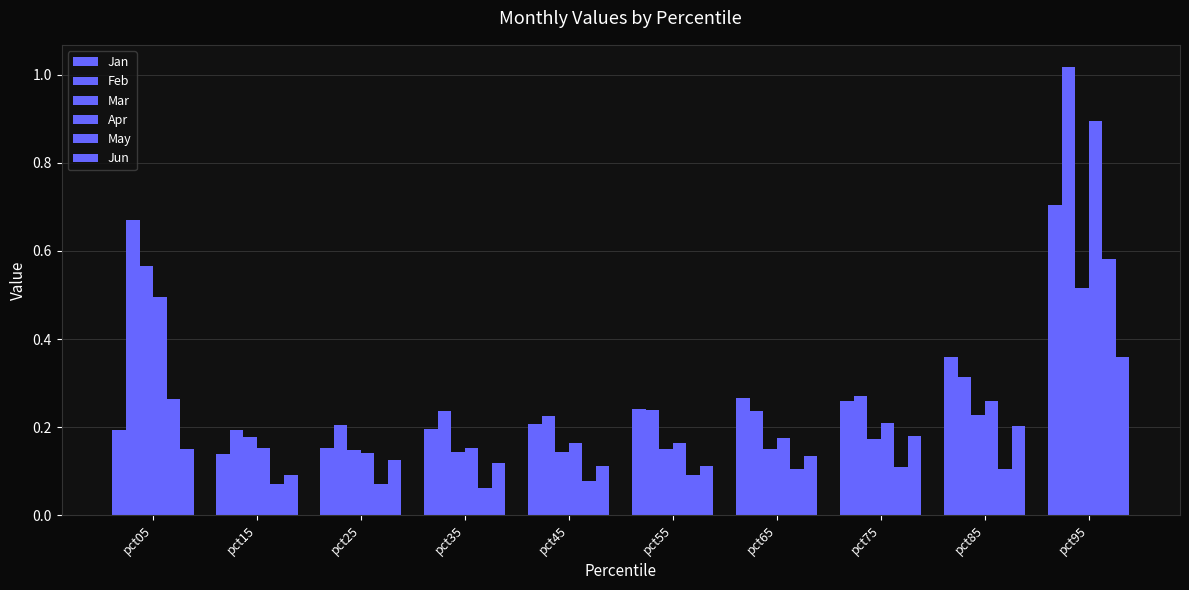

What is the value of the Jun bar at the 6th from the left?

0.1